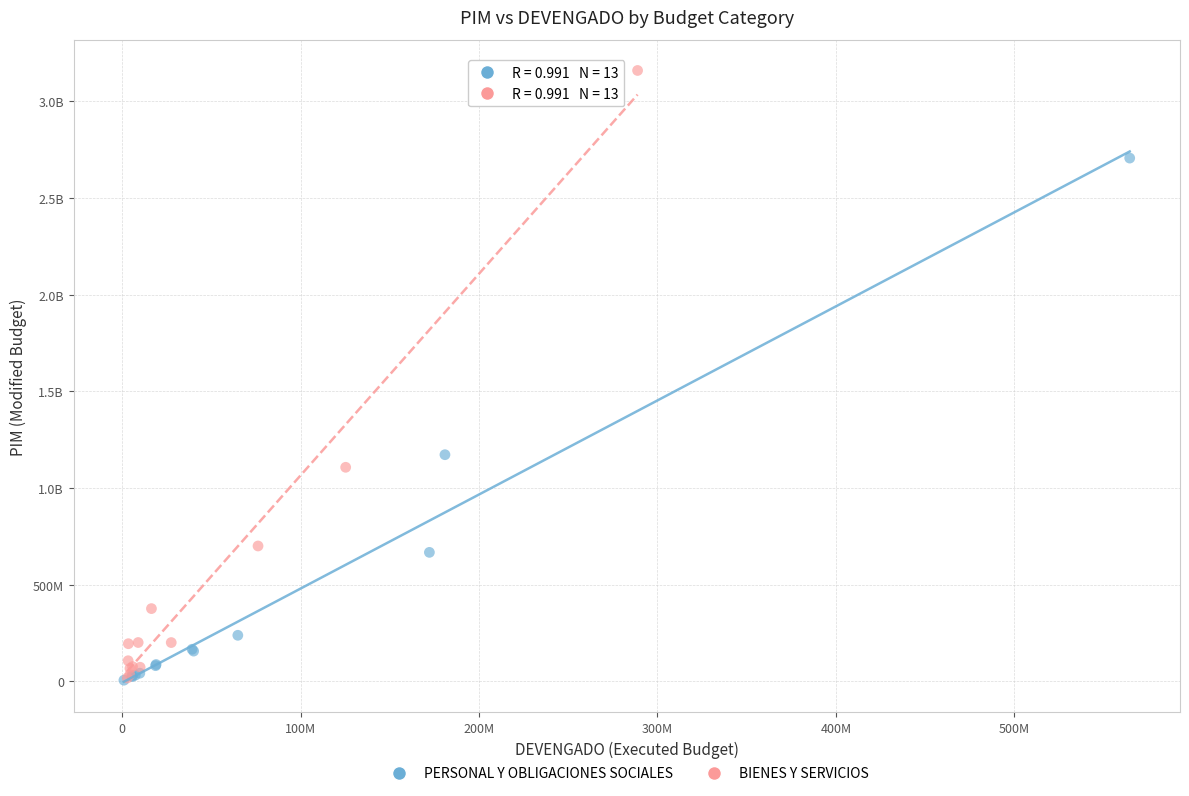

What are all the series names shown in the legend?

PERSONAL Y OBLIGACIONES SOCIALES, BIENES Y SERVICIOS